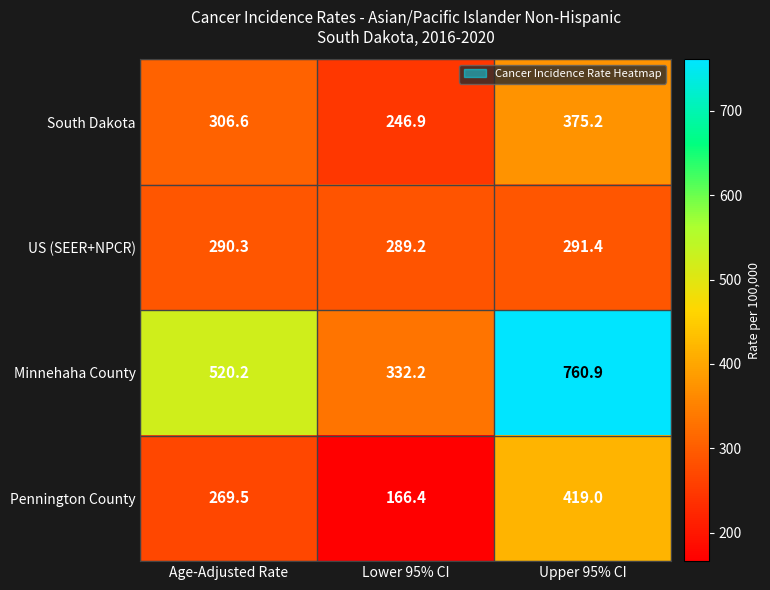

Reading left to right, extract all data points from this chart.

South Dakota: 306.6	246.9	375.2
US (SEER+NPCR): 290.3	289.2	291.4
Minnehaha County: 520.2	332.2	760.9
Pennington County: 269.5	166.4	419.0